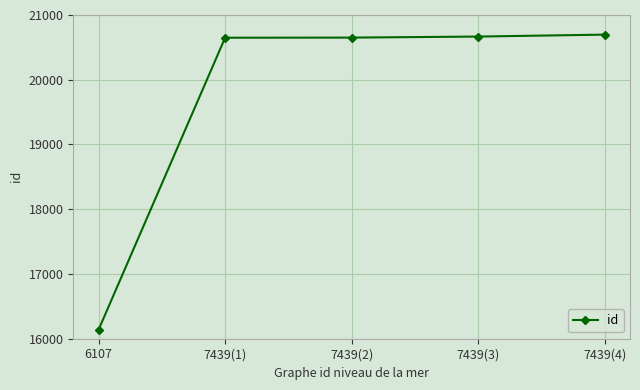

What is the smallest value displayed?

16139